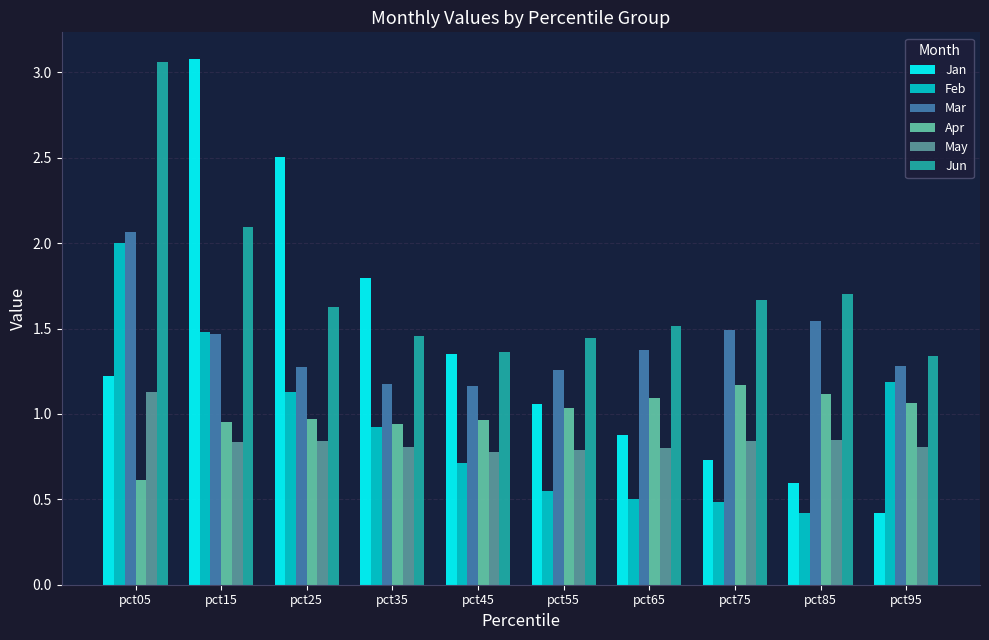

Which series has the widest spread of values?

Jan